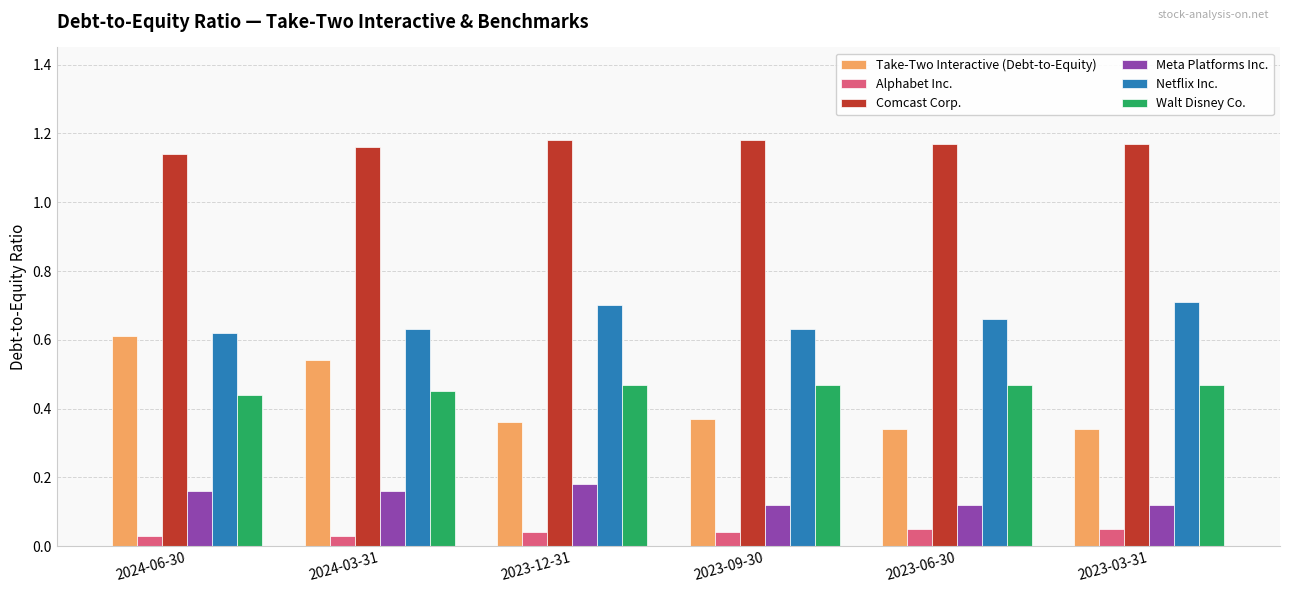

At 2023-06-30, list the series in order from largest to smallest.

Comcast Corp., Netflix Inc., Walt Disney Co., Take-Two Interactive (Debt-to-Equity), Meta Platforms Inc., Alphabet Inc.